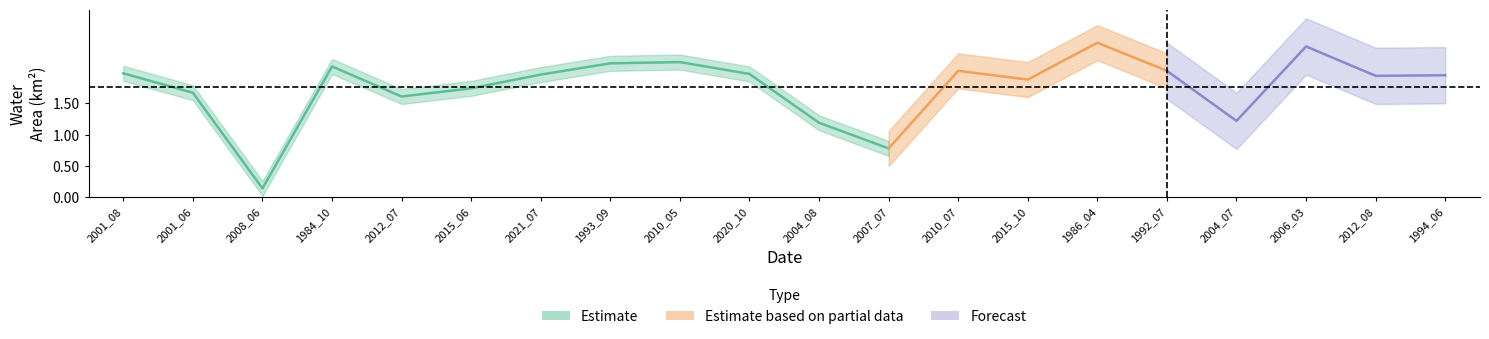

What is the difference between the maximum and minimum values in the landArea series?

2.3